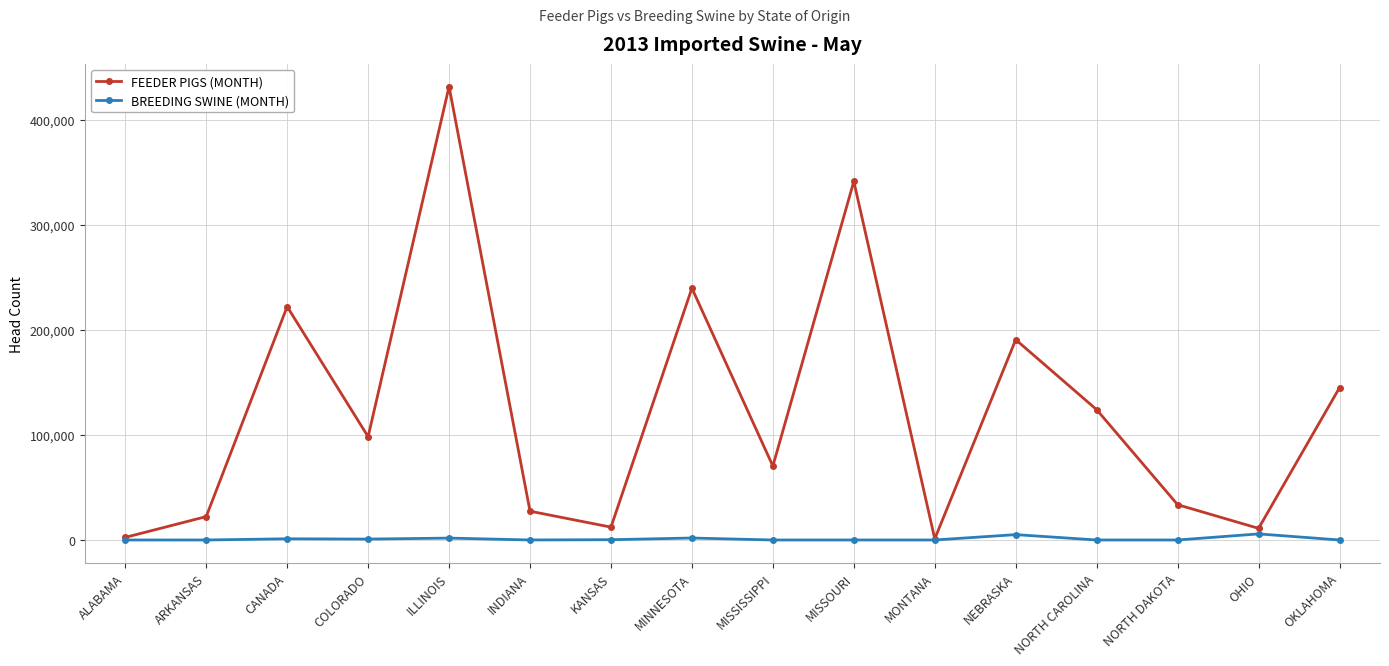

What is the average value of the FEEDER PIGS (MONTH) series?

123379